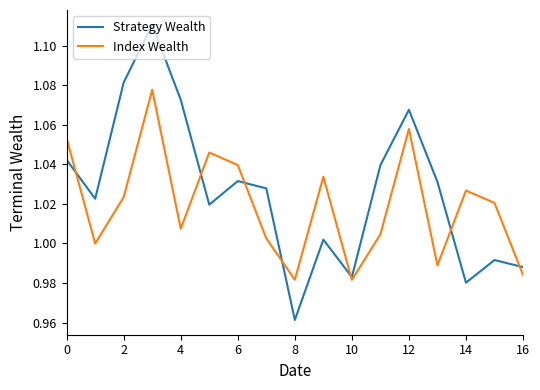

Rank the series by their average value, from highest to lowest.

Strategy Wealth, Index Wealth